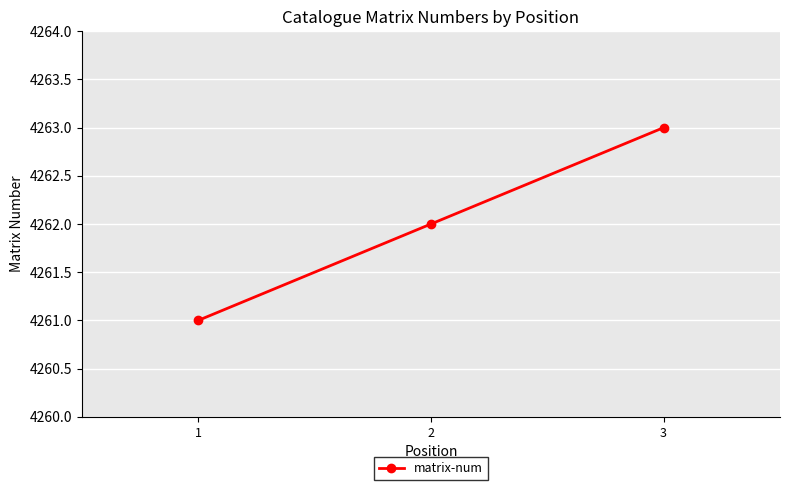

What is the difference between the values at 3 and 2?

1